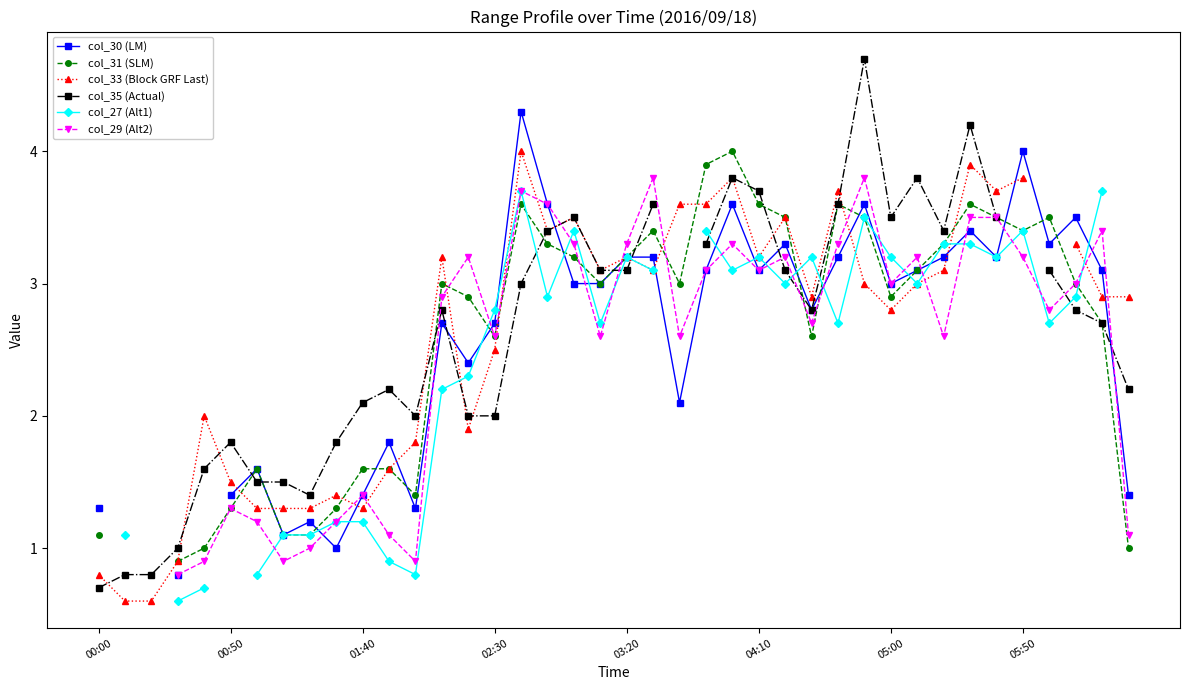

Which series has the largest range (max minus min)?

col_35 (Actual)